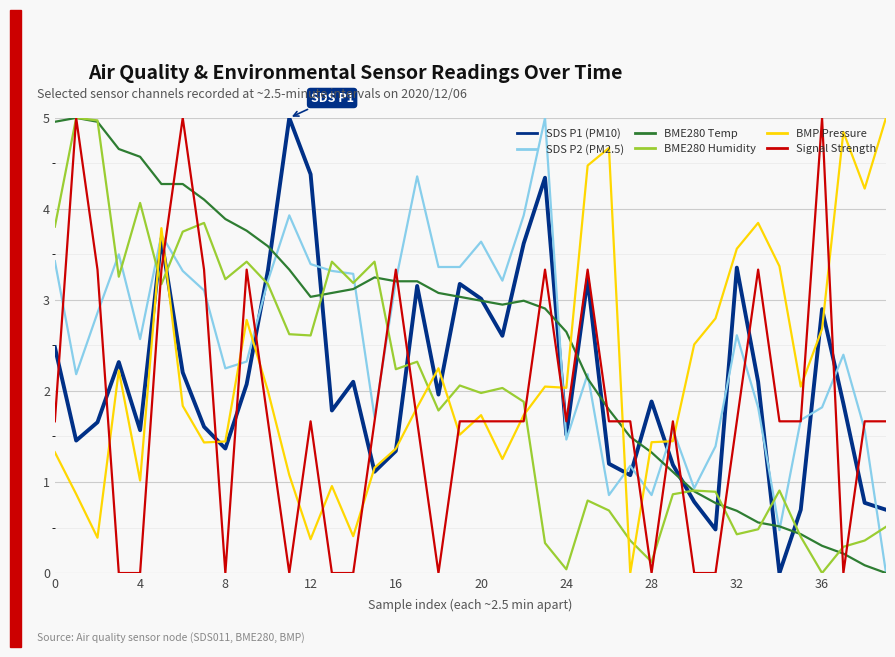

What is the maximum value for BME280 Humidity?

5.0